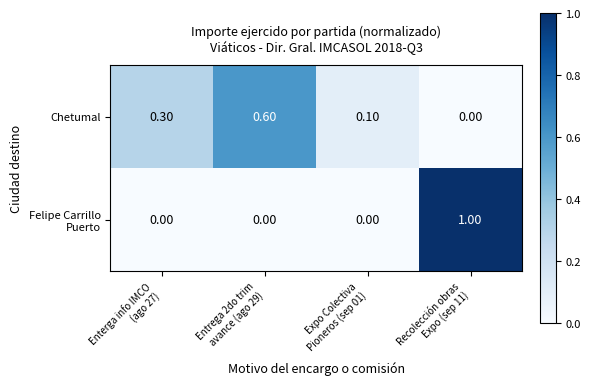

Count the number of categories in the chart.

4